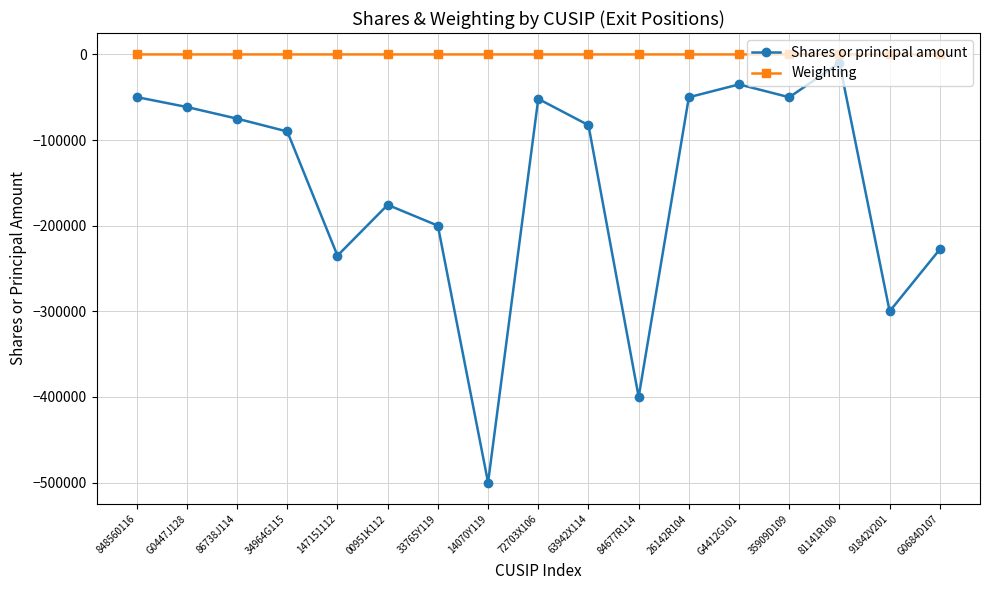

What is the average value of the Shares or principal amount series?

-152588.9